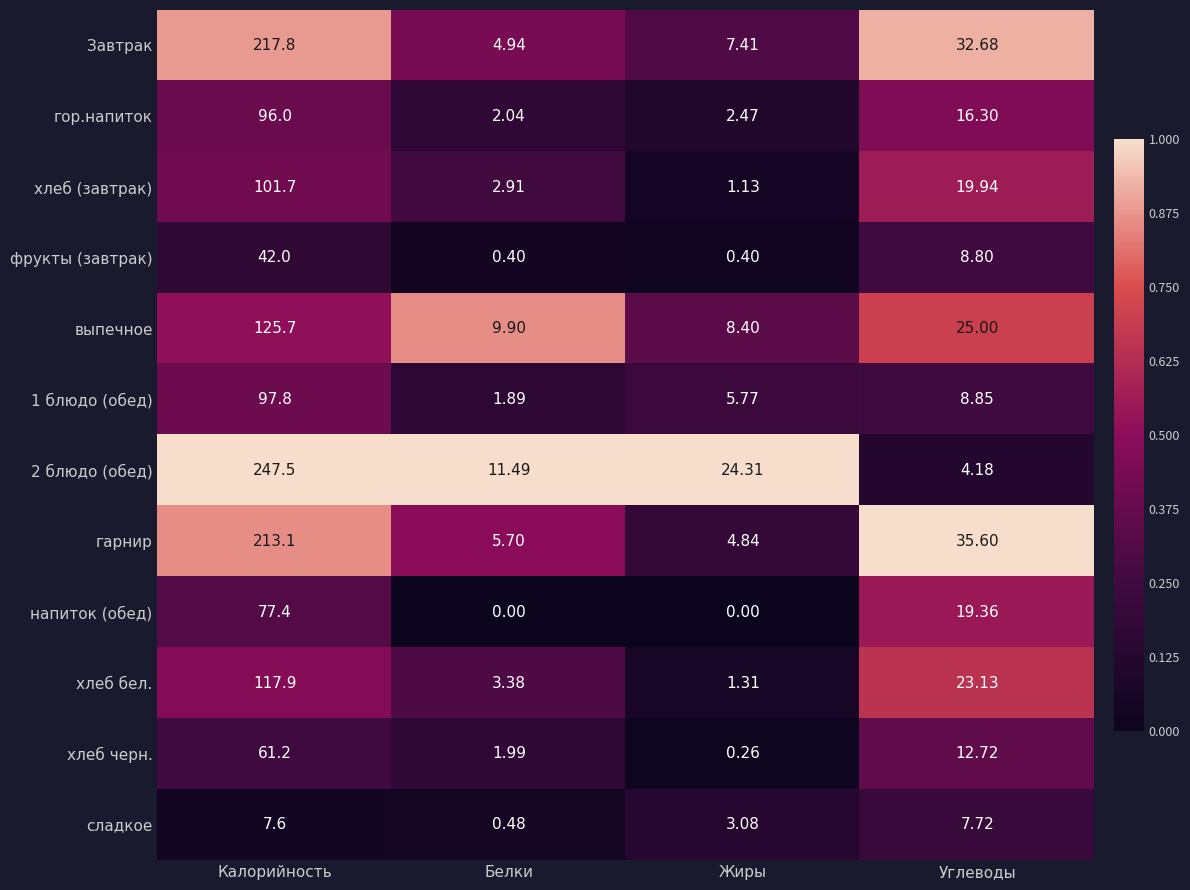

What is the spread (max minus min) of values at Белки?

11.5